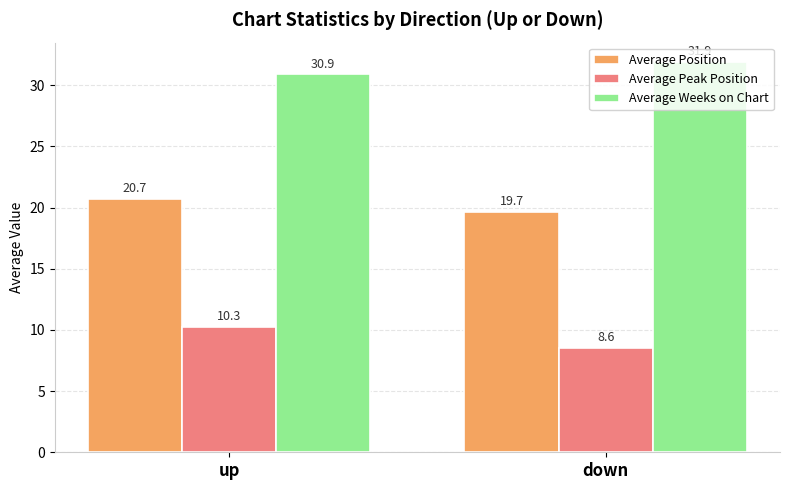

What position from the right is down?

1